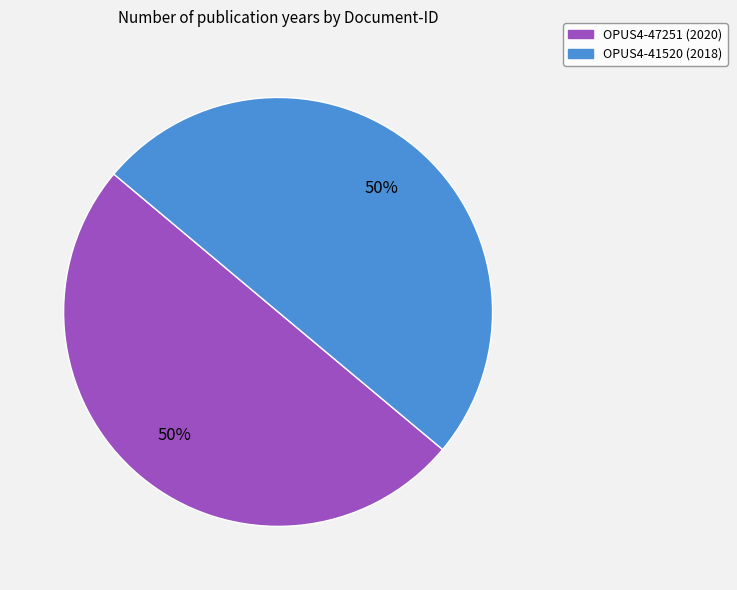

What percentage is the OPUS4-41520 slice, to the nearest percent?

50%